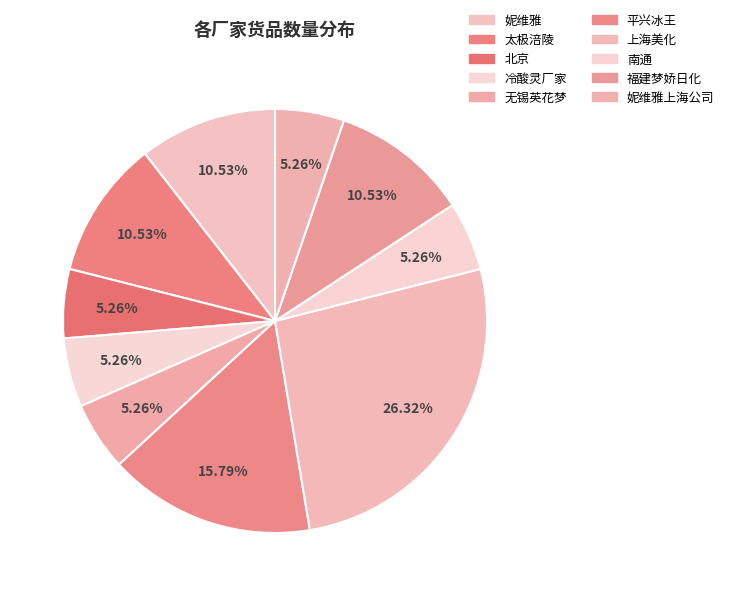

To the nearest percent, what is the average slice percentage?

10%